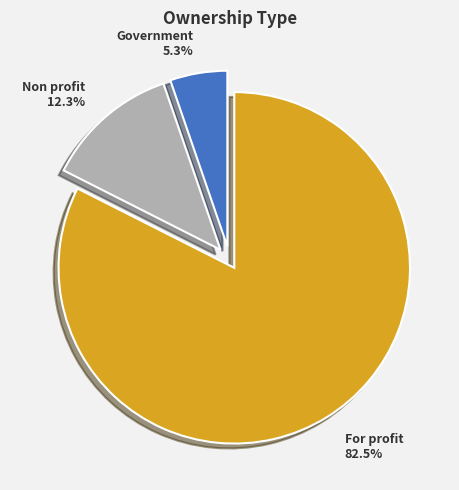

To the nearest percent, what is the difference between the largest and smallest slice percentages?

77%